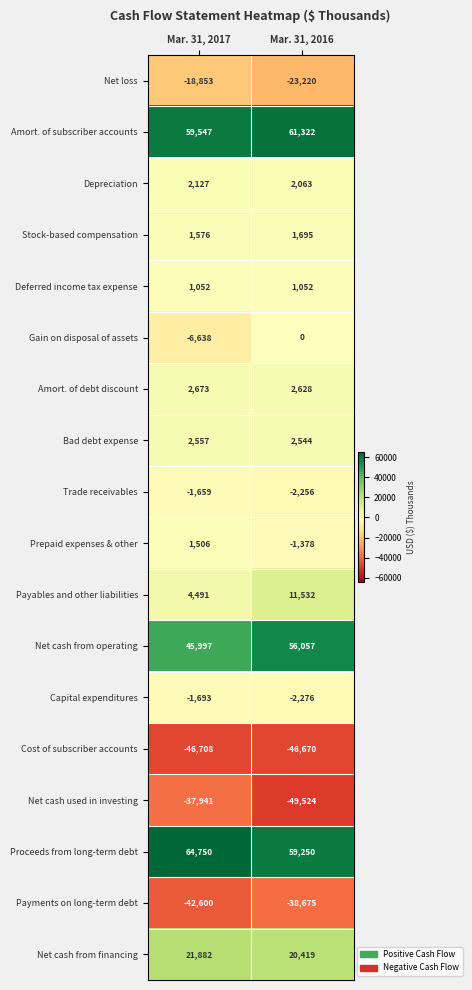

Which series has the largest total across all categories?

Proceeds from long-term debt